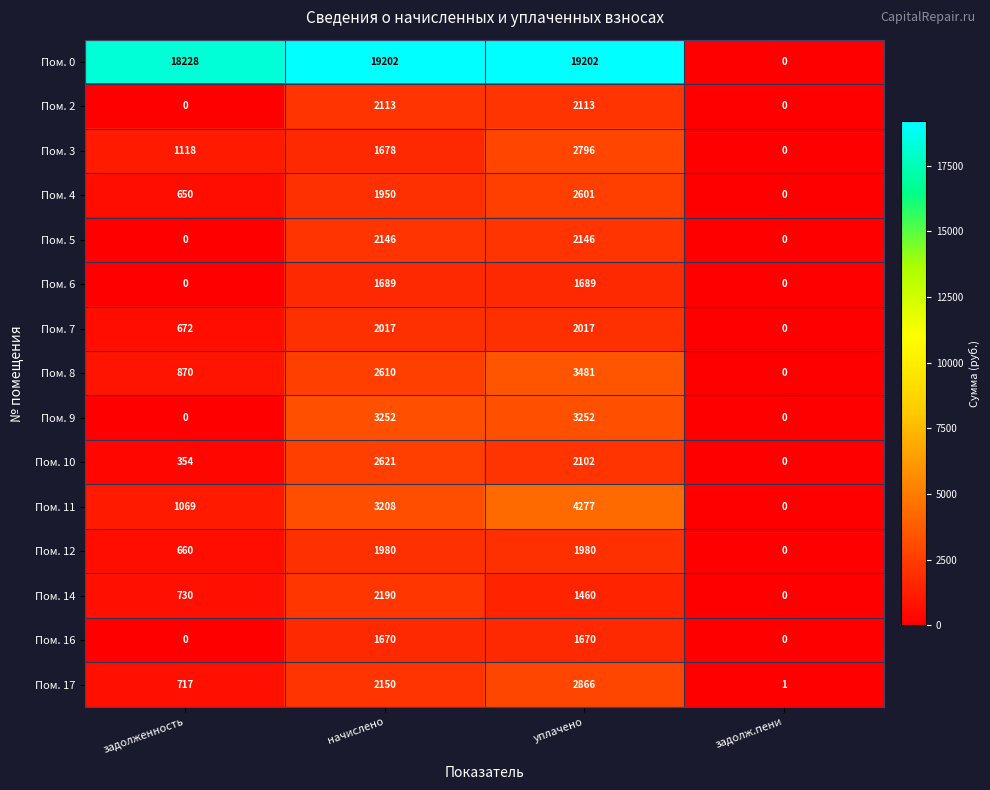

What is the difference between the Пом. 12 values at начислено and задолж.пени?

1980